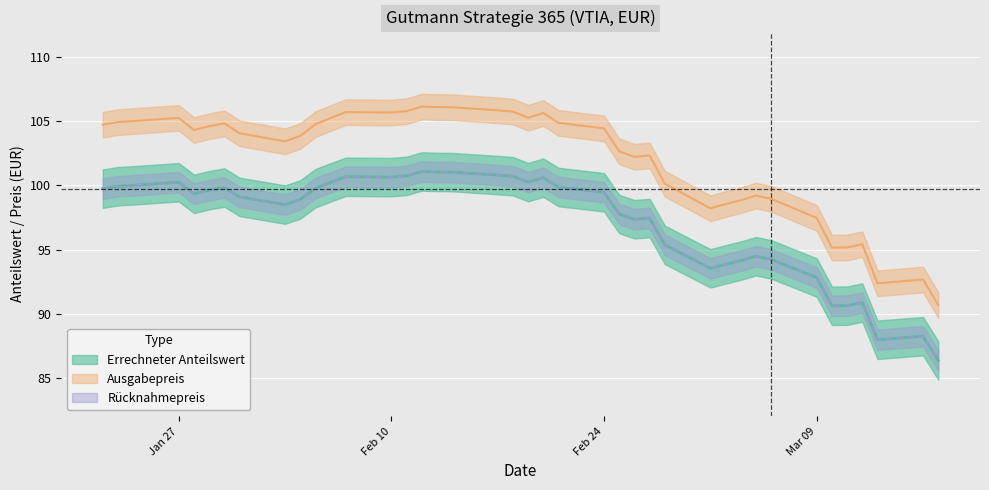

How many values in the Errechneter Anteilswert series exceed 99?

22